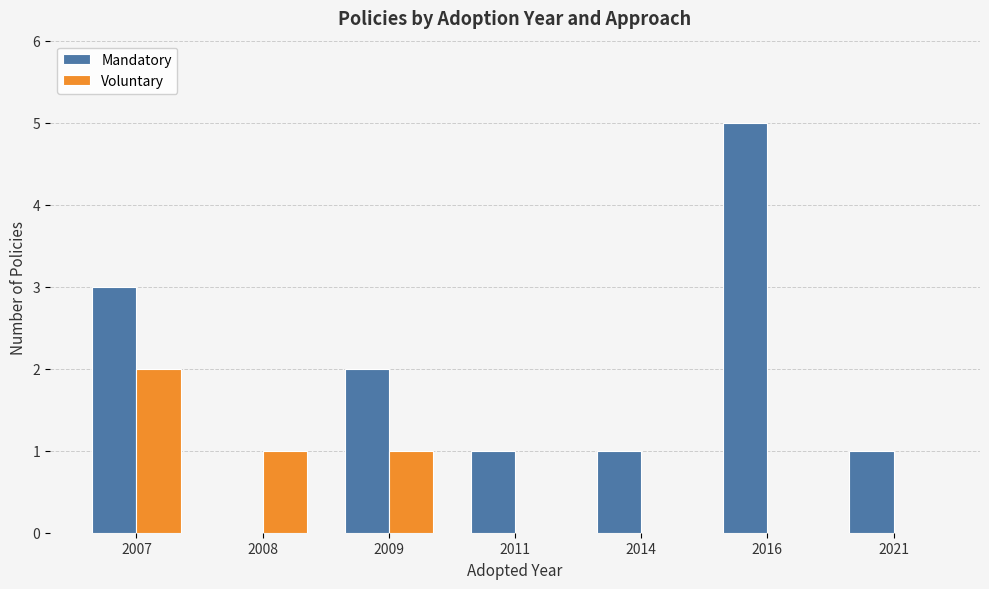

The value of Voluntary at 2009 is 1. True or false?

True